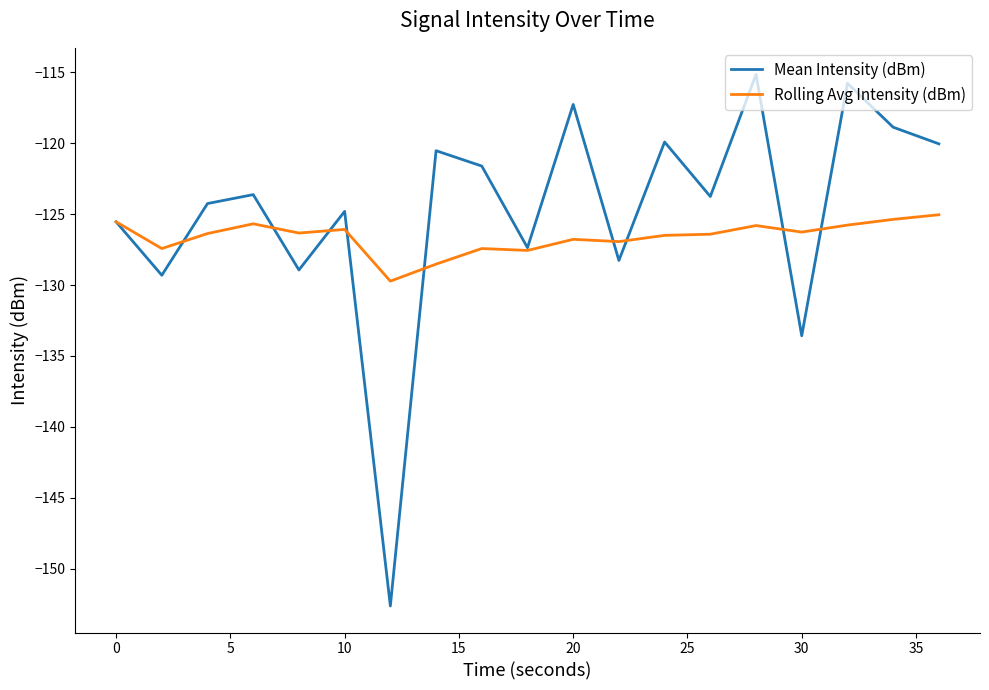

How many categories are shown in the chart?

19